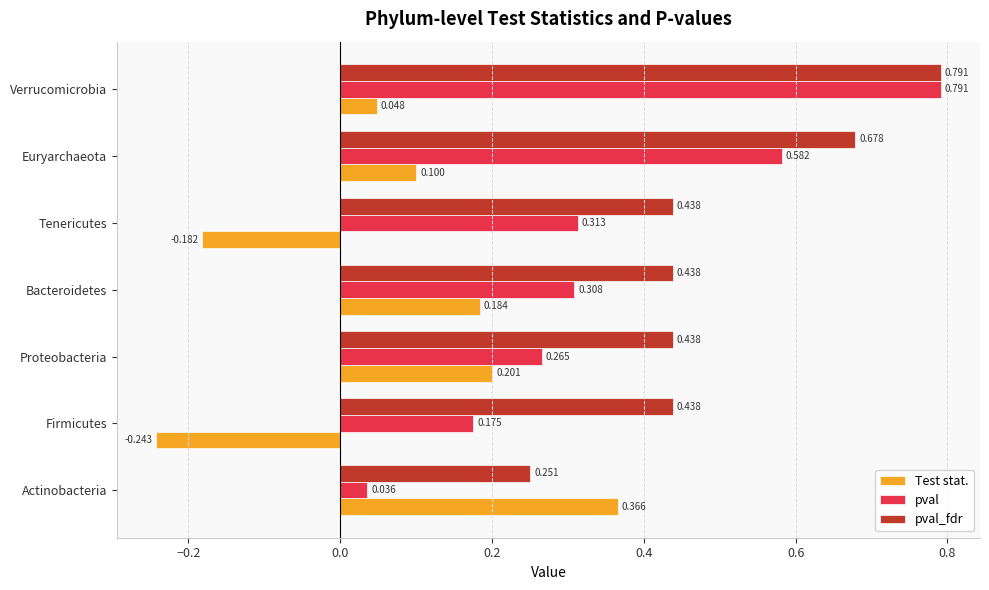

Which category has the lowest value across all series?

Firmicutes